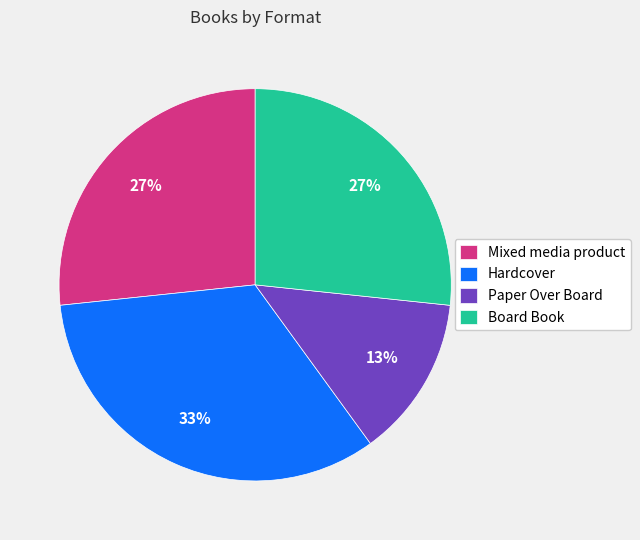

What is the ratio of the value at Mixed media product to the value at Hardcover?

0.8